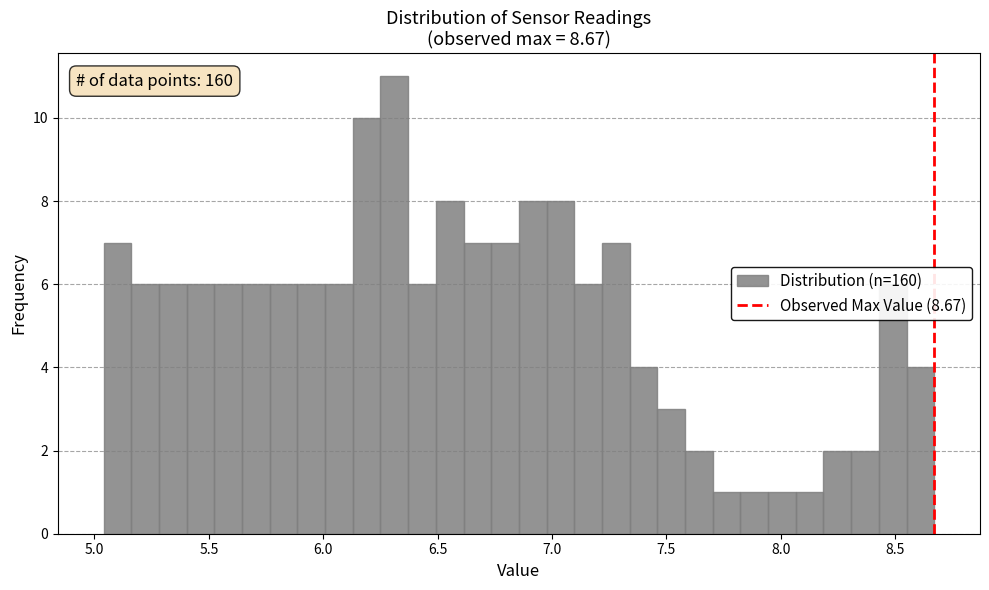

Around what value on the x-axis is the tallest bar? Give the approximate position of its centre, as read against the axis.

6.30